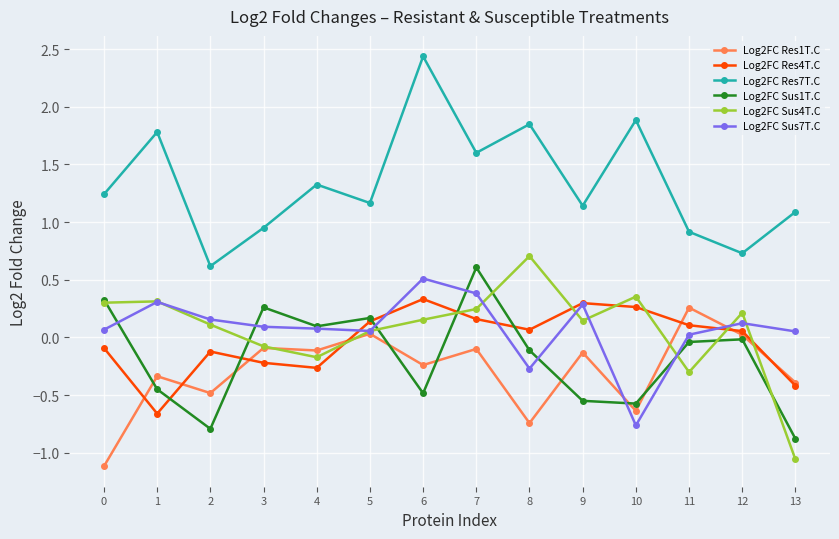

Is the value of Log2FC Res7T.C at 9 greater than the value of Log2FC Sus1T.C at 13?

Yes